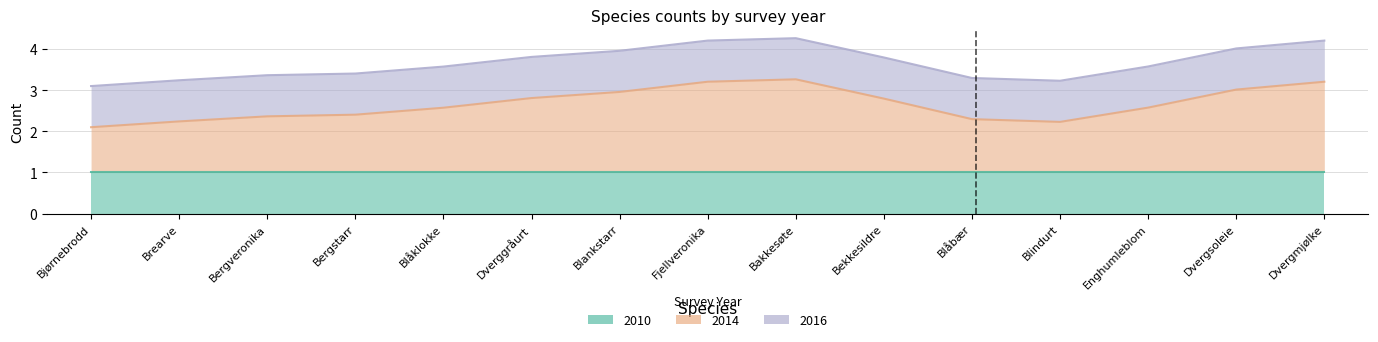

True or false: 2016 has more than 1 interior local peaks.

False